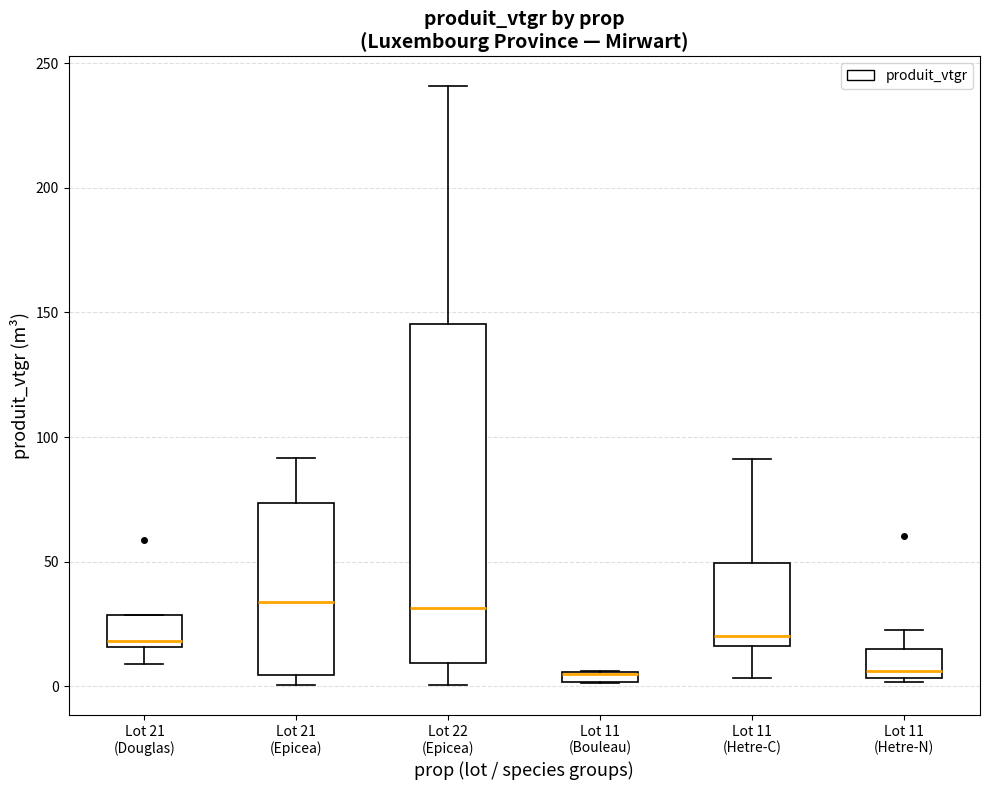

Comparing the boxes themselves (not the whiskers), which one is the tallest?

Lot 22 (Epicea)